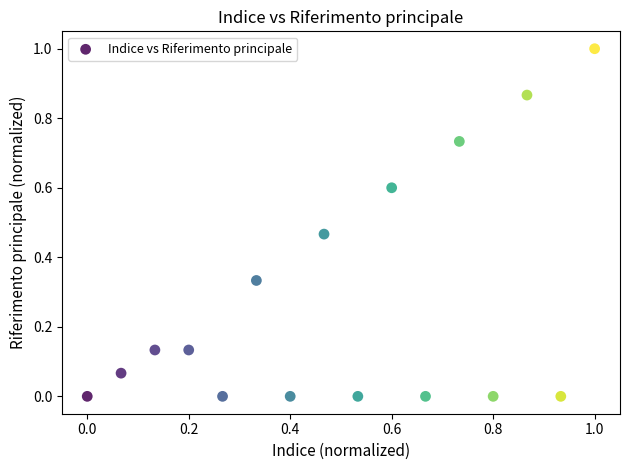

What is the range of Y values (max minus min)?

1.0